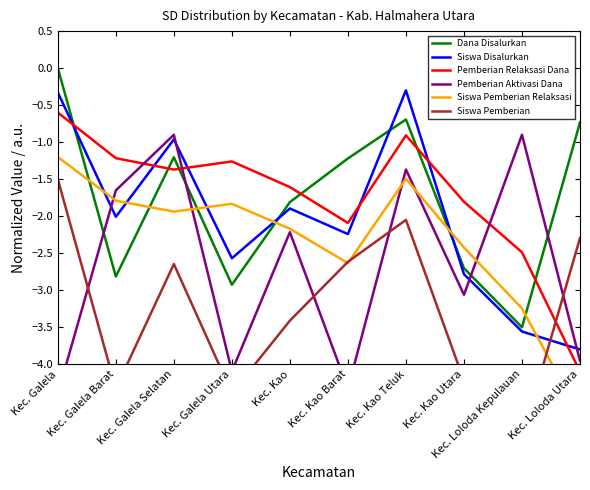

Which series has the largest total across all categories?

Pemberian Relaksasi Dana